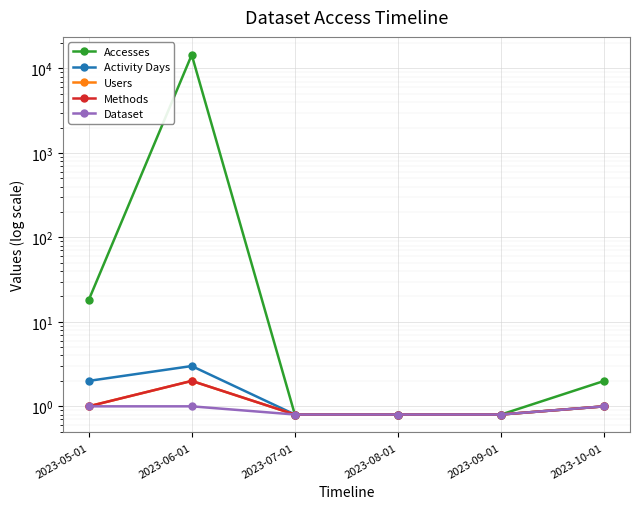

What is the sum of the Dataset values at 2023-05-01 and 2023-10-01?

2.0